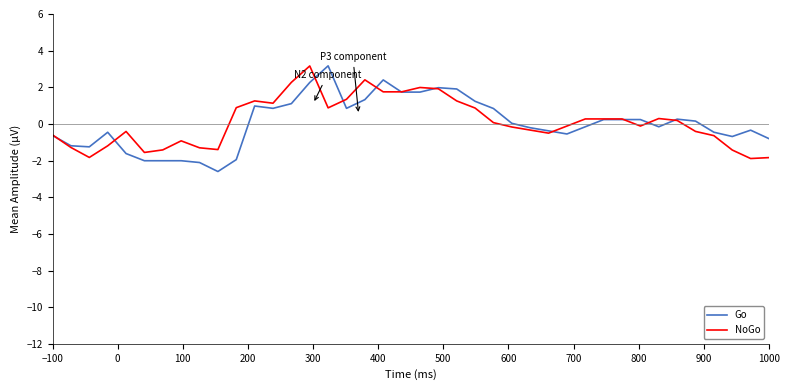

What is the maximum value shown in the chart?

3.2